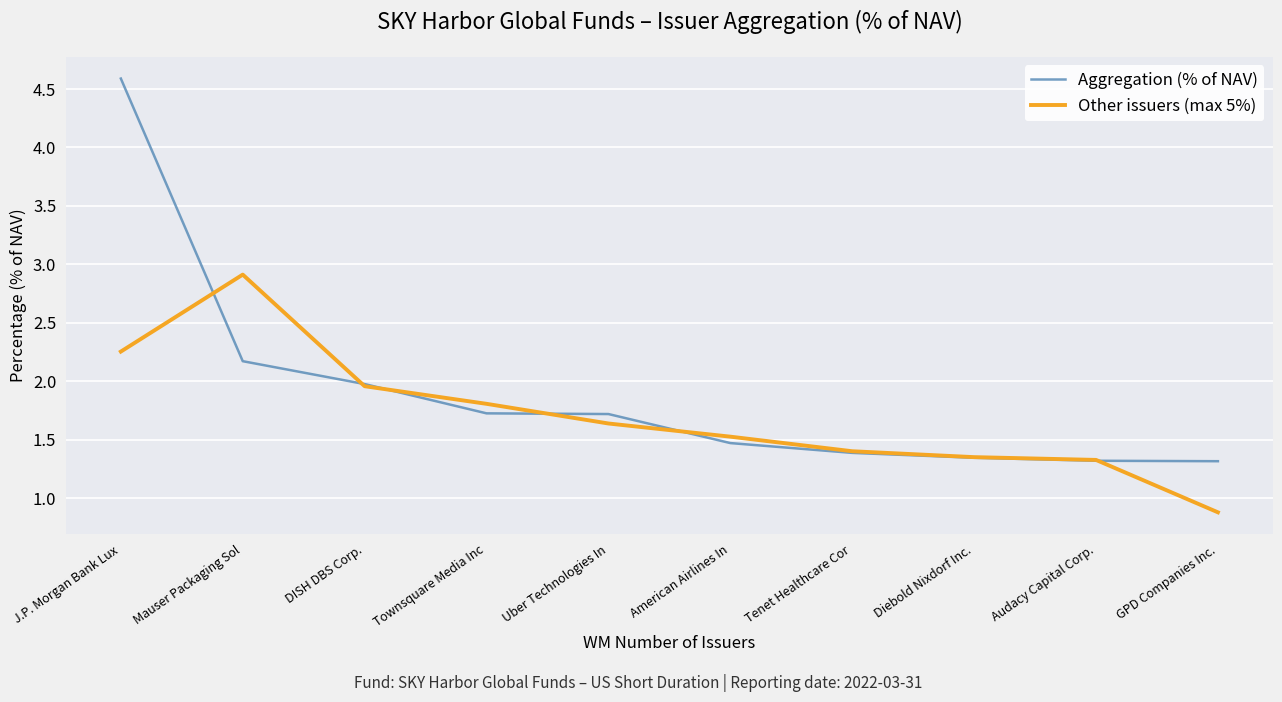

What is the total value across all series at J.P. Morgan Bank Lux?

6.8